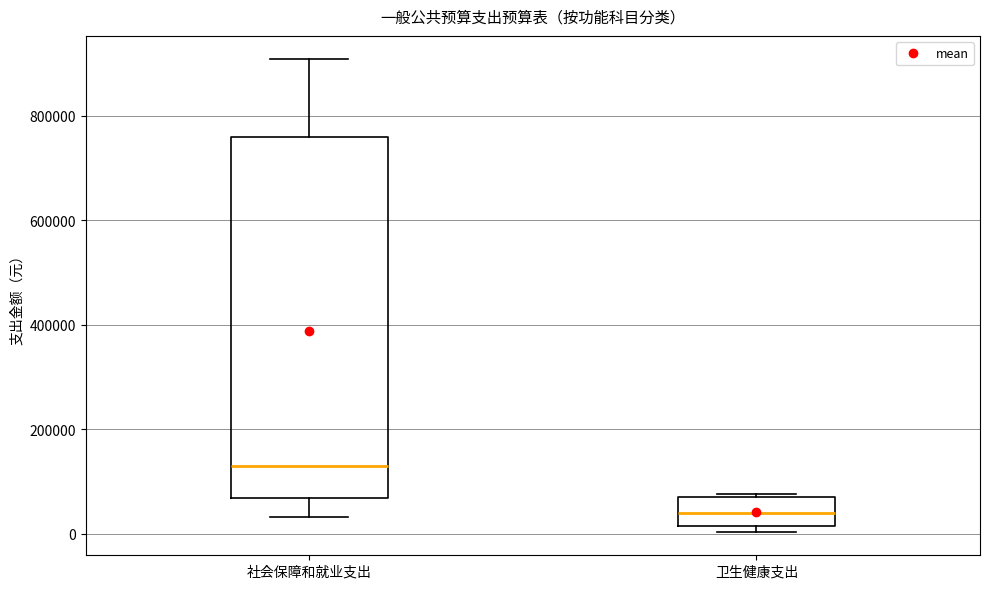

Reading left to right, read every box against the y-axis: the position of its median line, the range the box covers, and the ends of its whiskers. The values are not printed on the chart, so give them approximately, as read against the axis.

社会保障和就业支出: median 120000, box 60000 to 760000, whiskers 40000 to 900000
卫生健康支出: median 40000, box 20000 to 80000, whiskers 0 to 80000 (just above the box's upper edge)